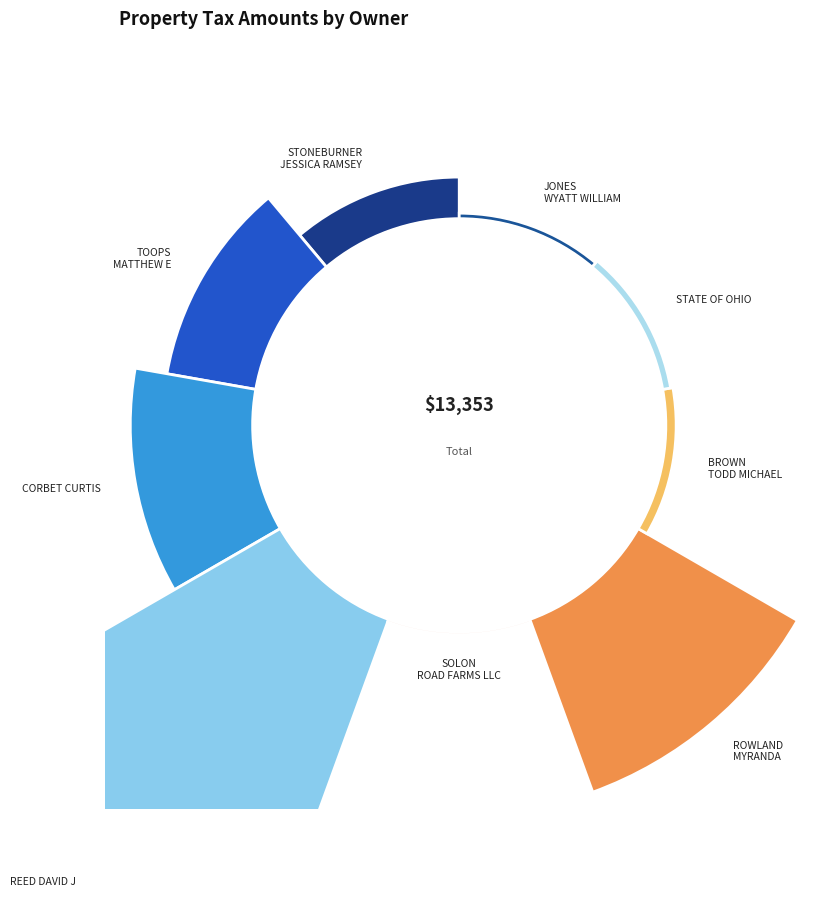

To the nearest percent, what portion does ROWLAND MYRANDA represent?

22%